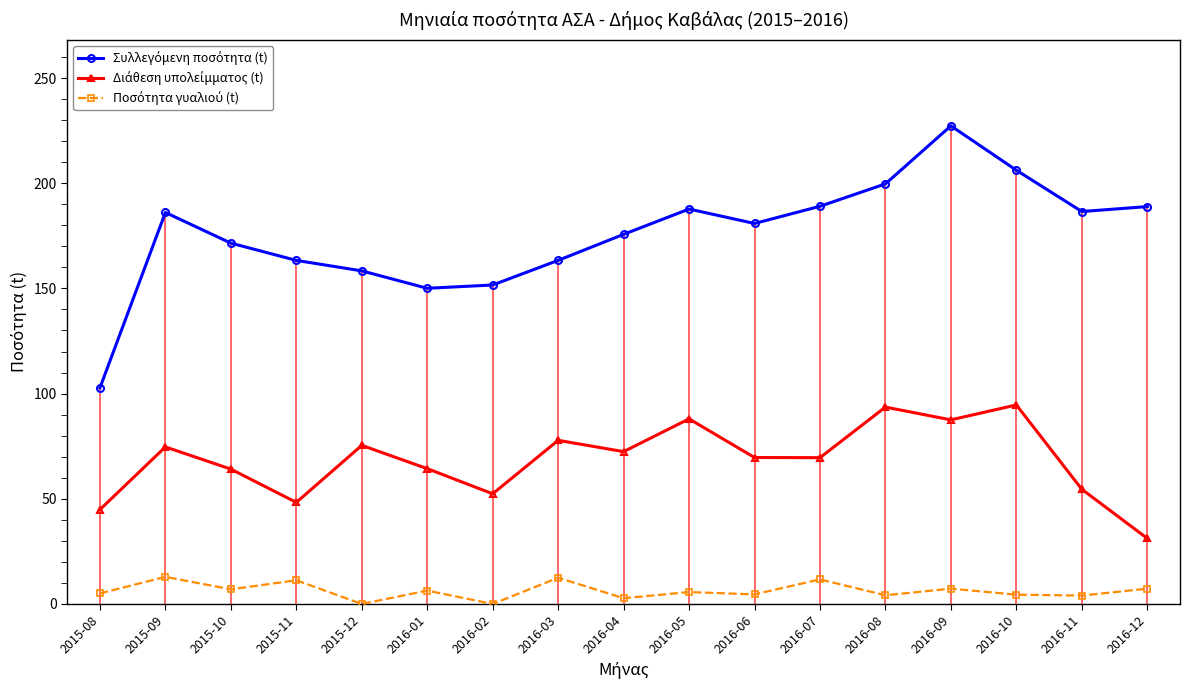

Does the chart have visible grid lines?

No